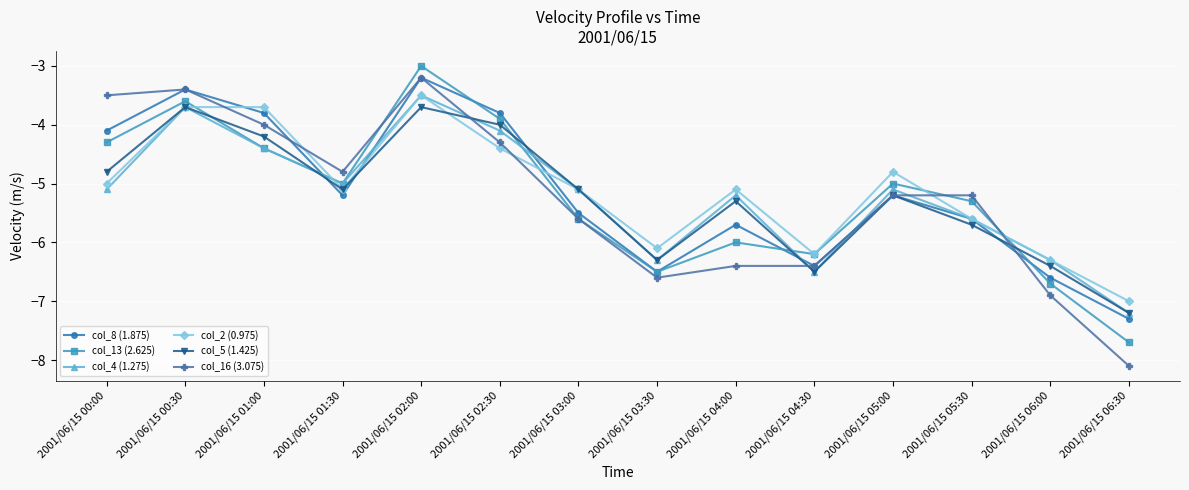

How many data points in col_16 (3.075) are above -5?

6